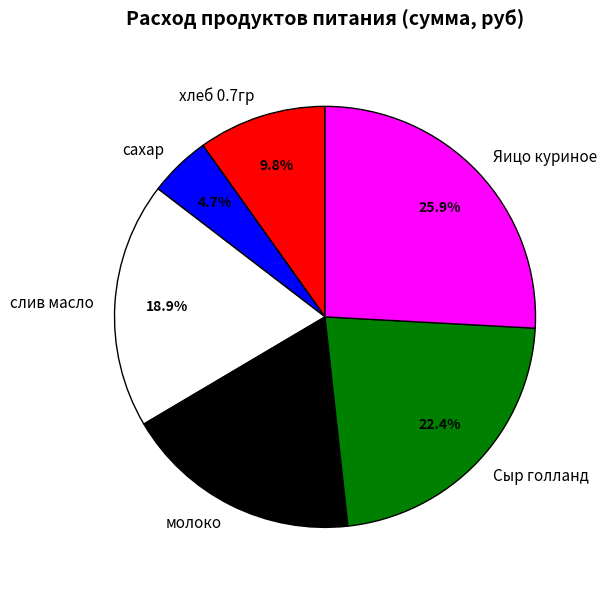

Rank the categories by value from highest to lowest.

Яицо куриное, Сыр голланд, слив масло, молоко, хлеб 0.7гр, сахар